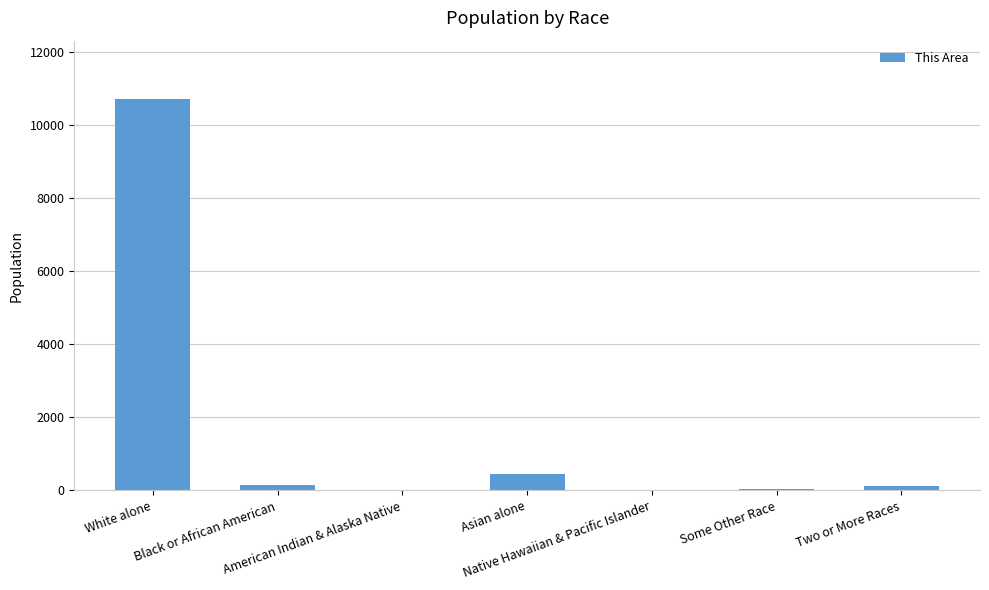

What is the sum of all values?

11497